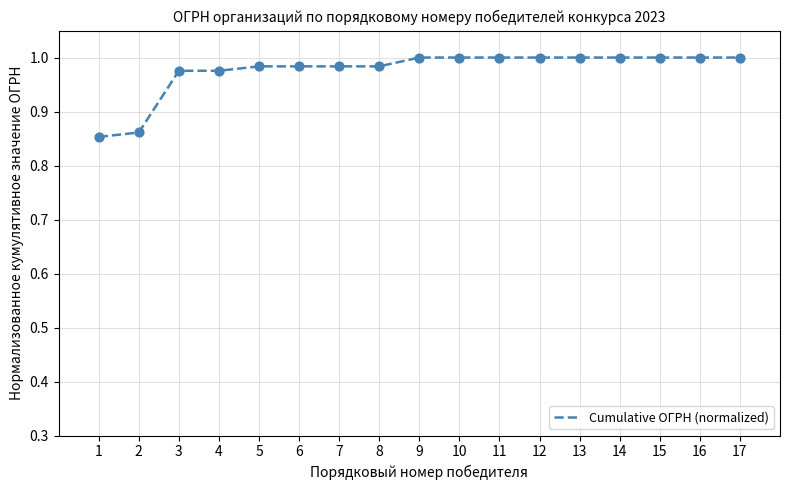

What is the change in value from 1 to 12?

+0.1